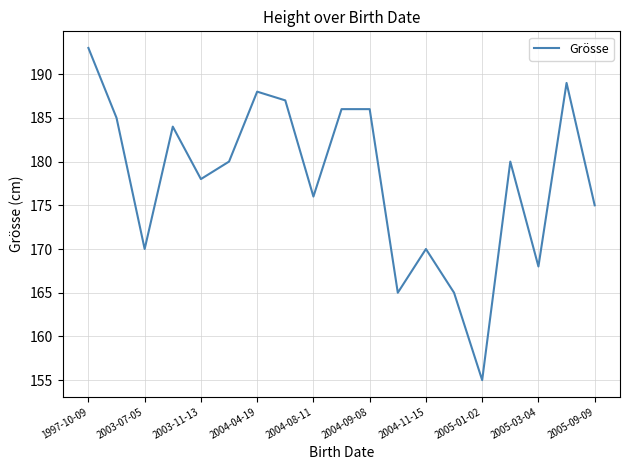

What is the difference between the maximum and minimum values?

38